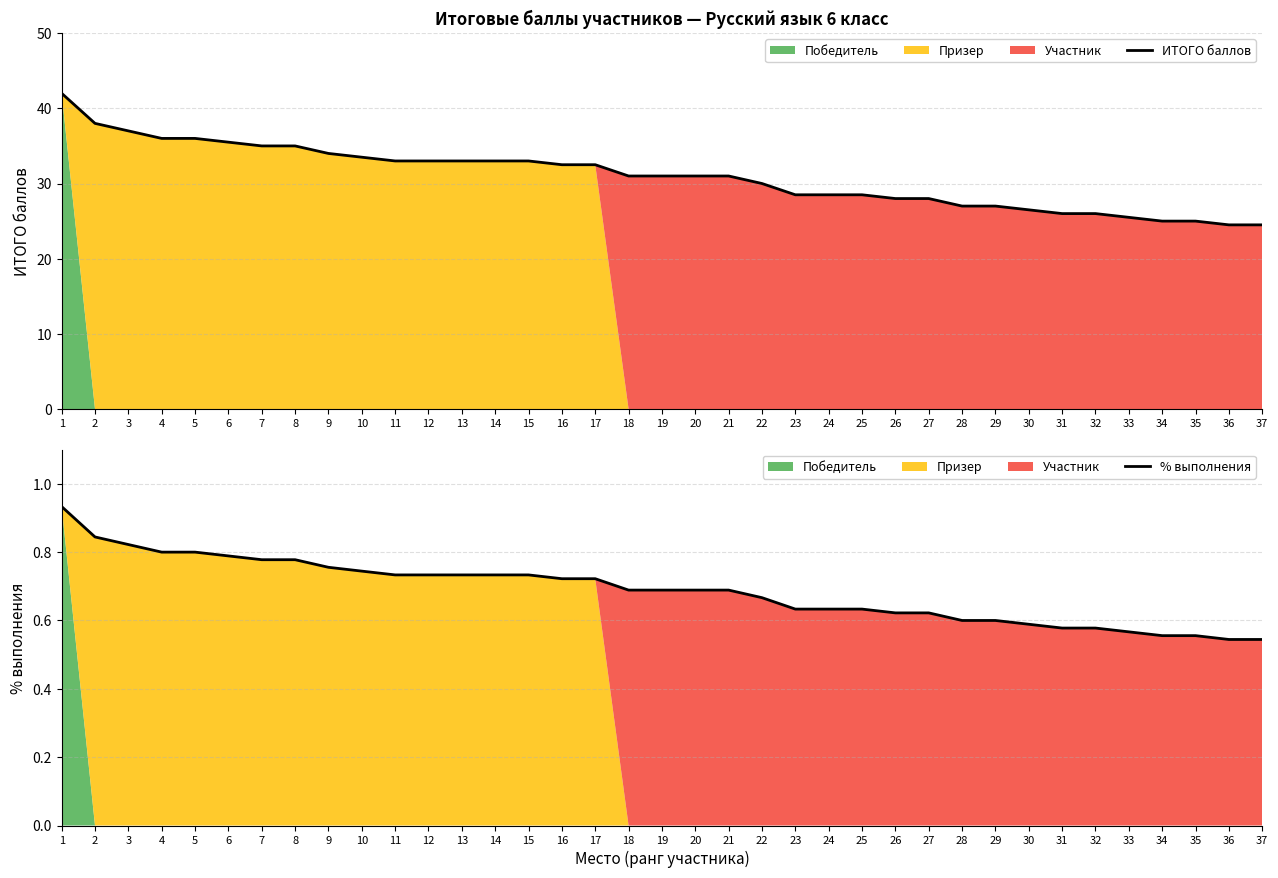

List the labels in order of ИТОГО баллов value, largest first.

1, 2, 3, 4, 5, 6, 7, 8, 9, 10, 11, 12, 13, 14, 15, 16, 17, 18, 19, 20, 21, 22, 23, 24, 25, 26, 27, 28, 29, 30, 31, 32, 33, 34, 35, 36, 37